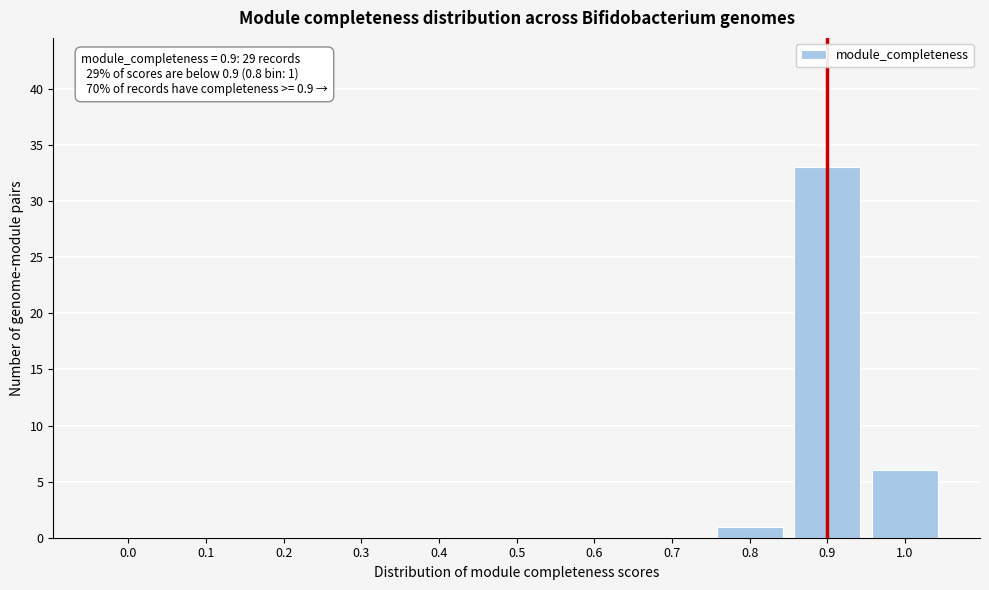

Reading left to right, what are all the values shown in this chart?

0.0=0	0.1=0	0.2=0	0.3=0	0.4=0	0.5=0	0.6=0	0.7=0	0.8=1	0.9=33	1.0=6